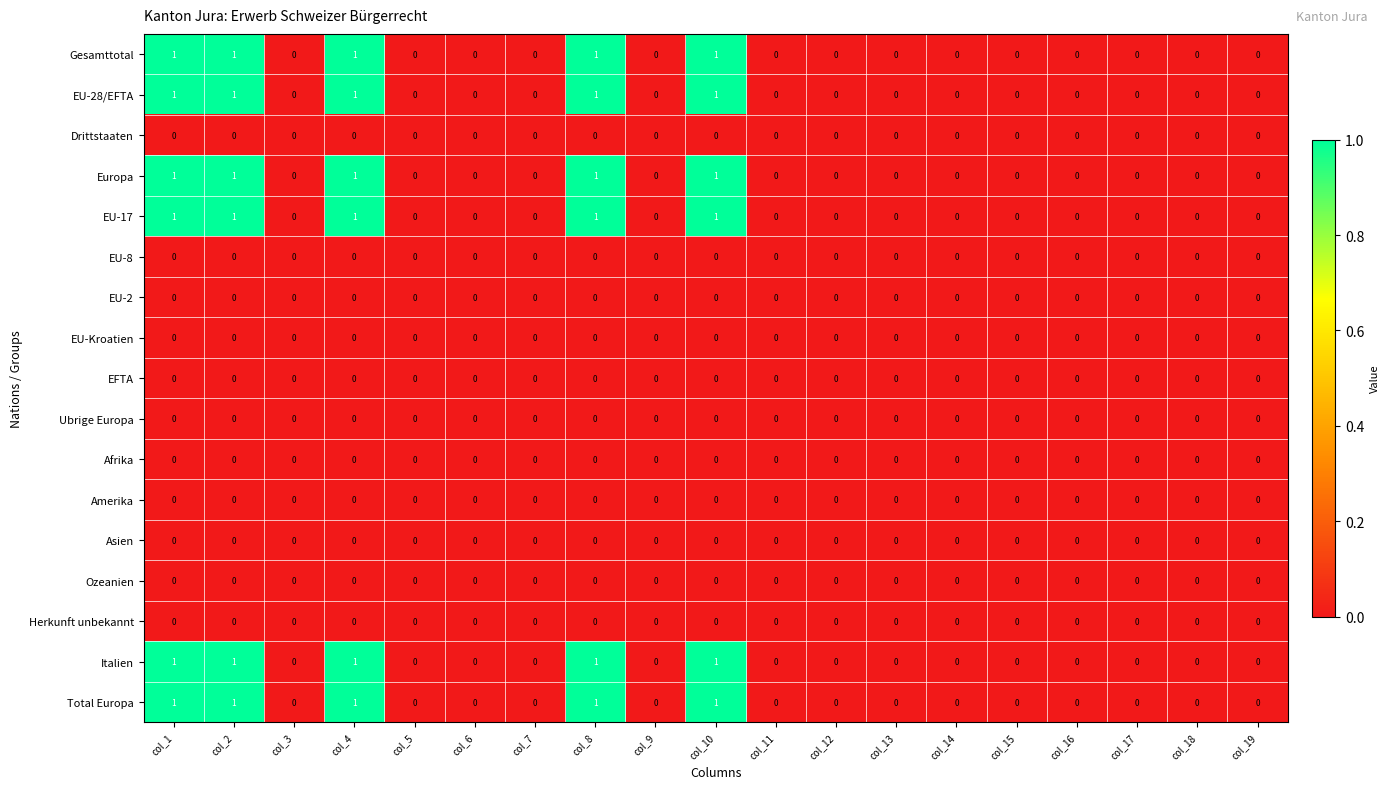

What is the total value across all series at col_1?

6